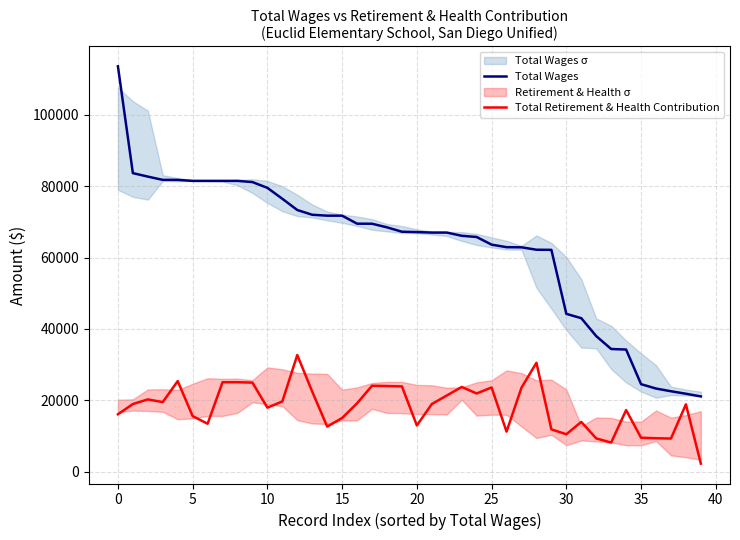

How many series are shown in this chart?

2